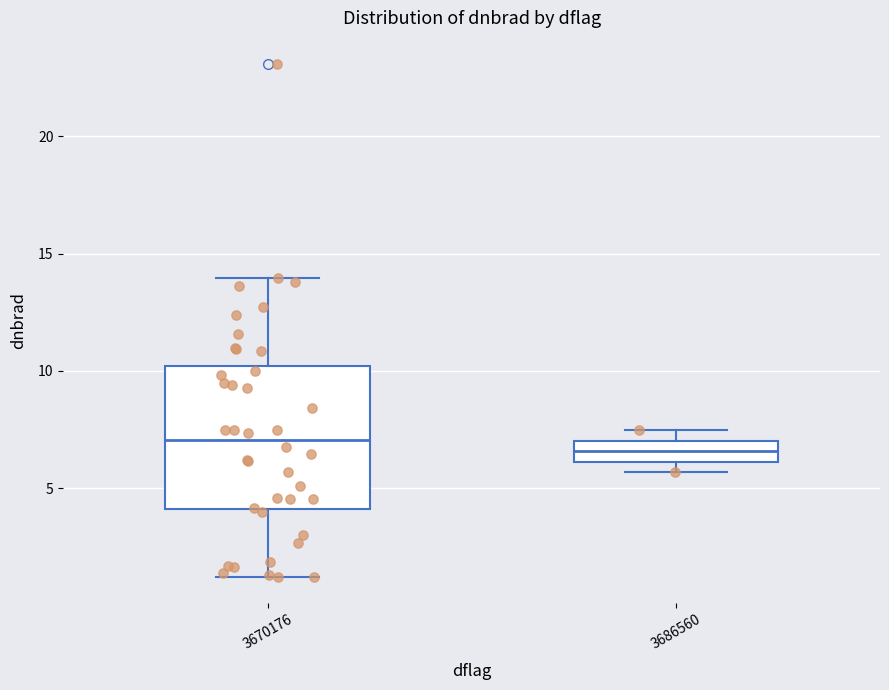

Which box is the tallest, from its lower edge to its upper edge?

3670176